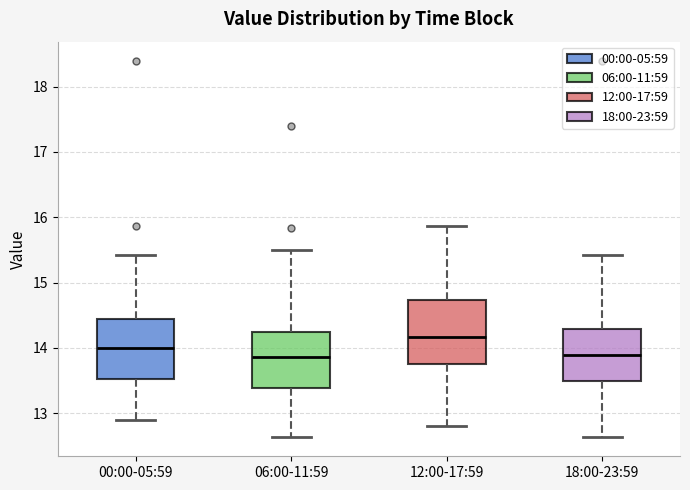

Reading left to right, read every box against the y-axis: the position of its median line, the range the box covers, and the ends of its whiskers. The values are not printed on the chart, so give them approximately, as read against the axis.

00:00-05:59: median 14.0, box 13.5 to 14.5, whiskers 12.9 to 15.4
06:00-11:59: median 13.9, box 13.4 to 14.2, whiskers 12.6 to 15.5
12:00-17:59: median 14.2, box 13.8 to 14.7, whiskers 12.8 to 15.9
18:00-23:59: median 13.9, box 13.5 to 14.3, whiskers 12.6 to 15.4